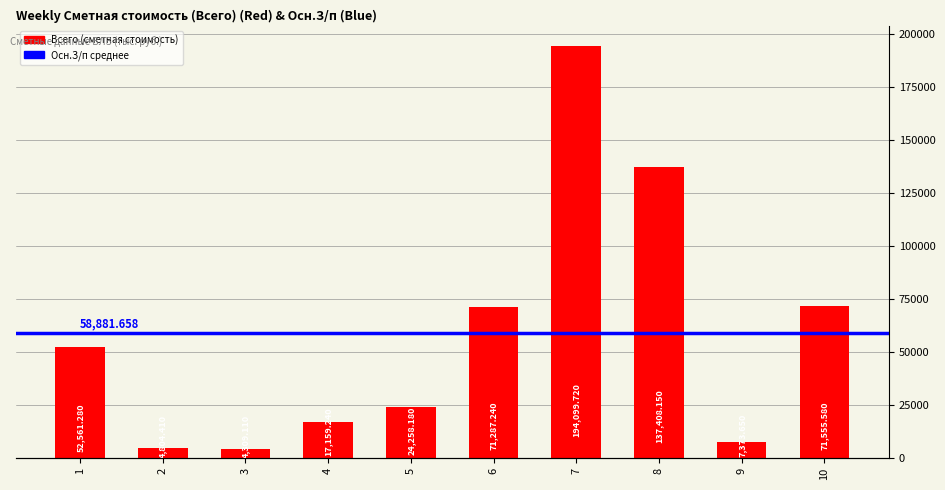

The chart shows a value of 7373.6 at 9. True or false?

True